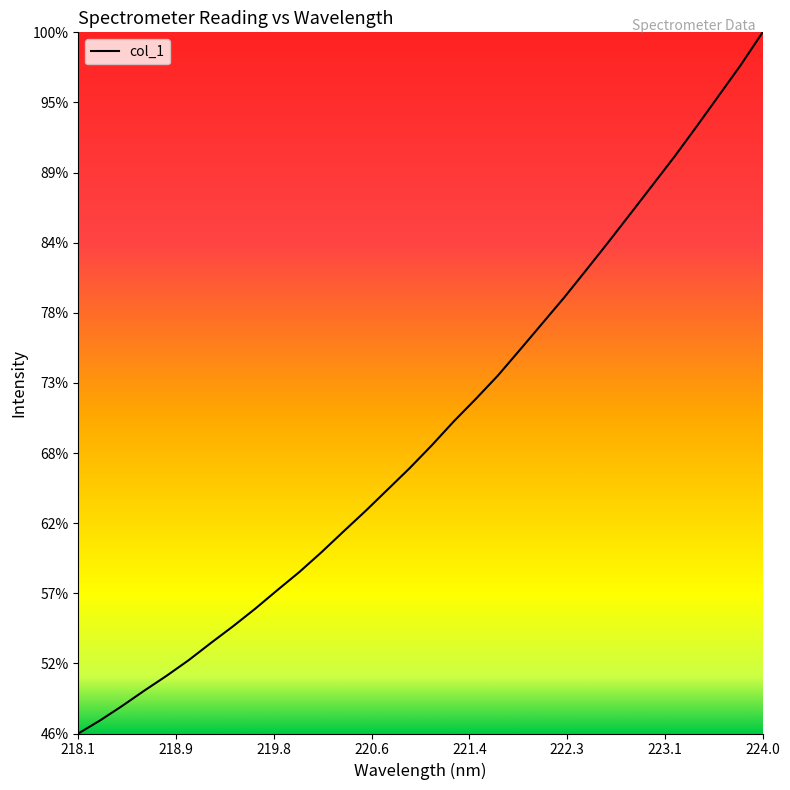

Does the chart have visible grid lines?

No